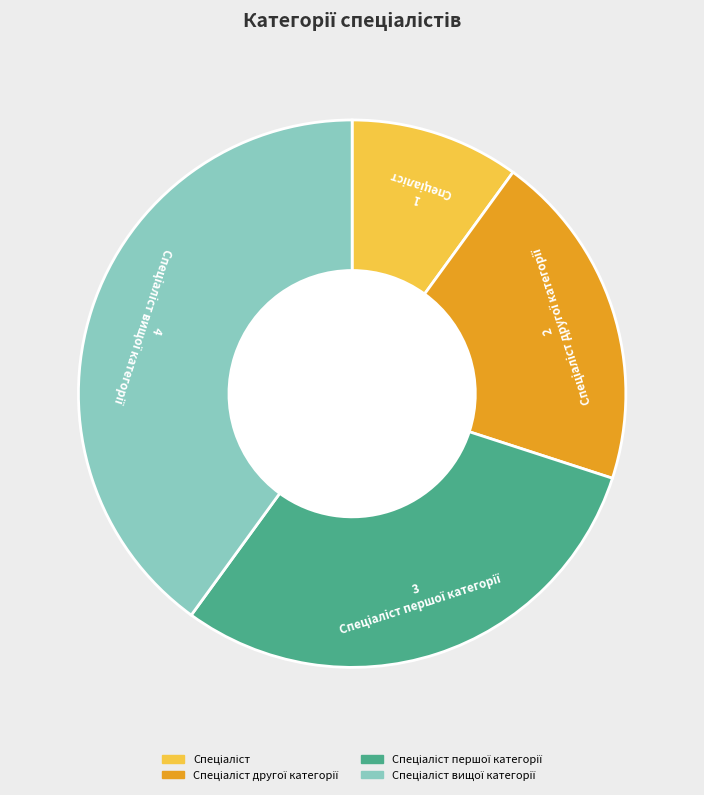

Count the number of slices in the pie.

4